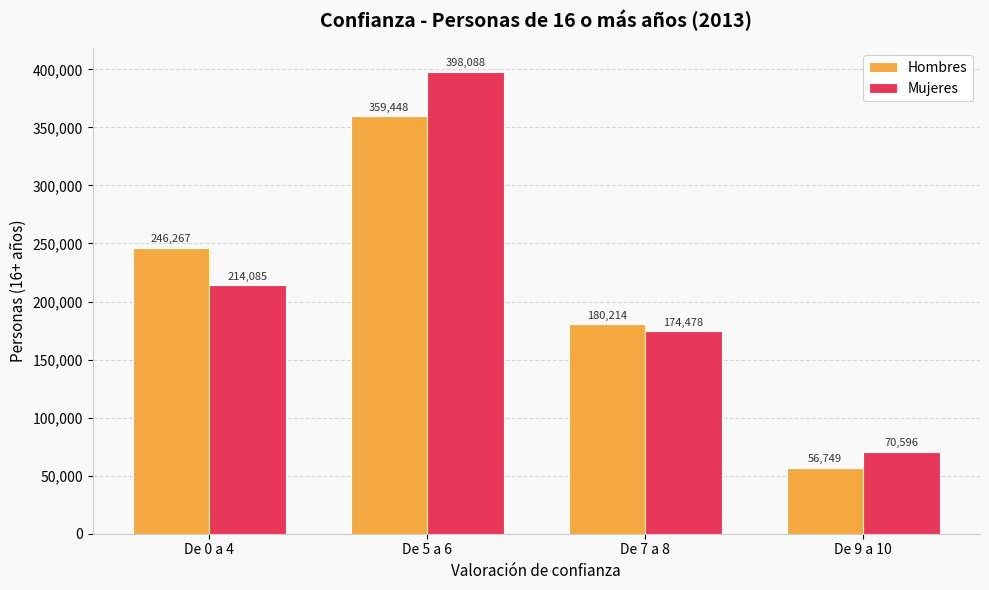

Reading left to right, extract all data points from this chart.

Hombres: De 0 a 4=246267	De 5 a 6=359448	De 7 a 8=180214	De 9 a 10=56749
Mujeres: De 0 a 4=214085	De 5 a 6=398088	De 7 a 8=174478	De 9 a 10=70596